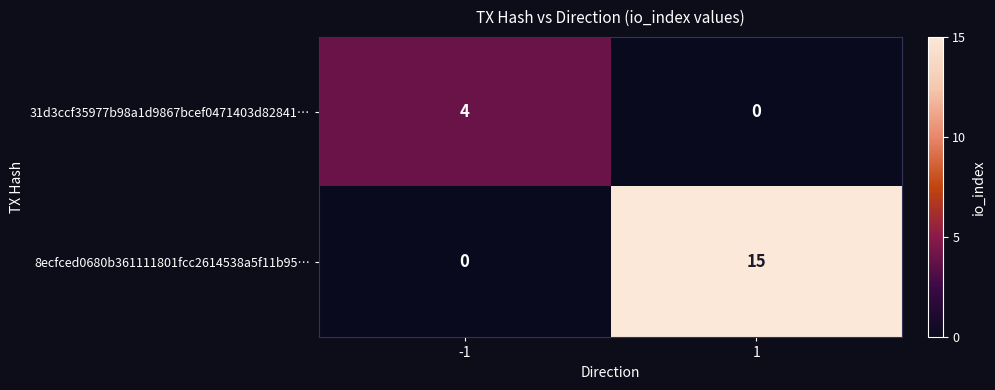

Rank the series by their maximum value, from lowest to highest.

31d3ccf35977b98a1d9867bcef0471403d82841…, 8ecfced0680b361111801fcc2614538a5f11b95…